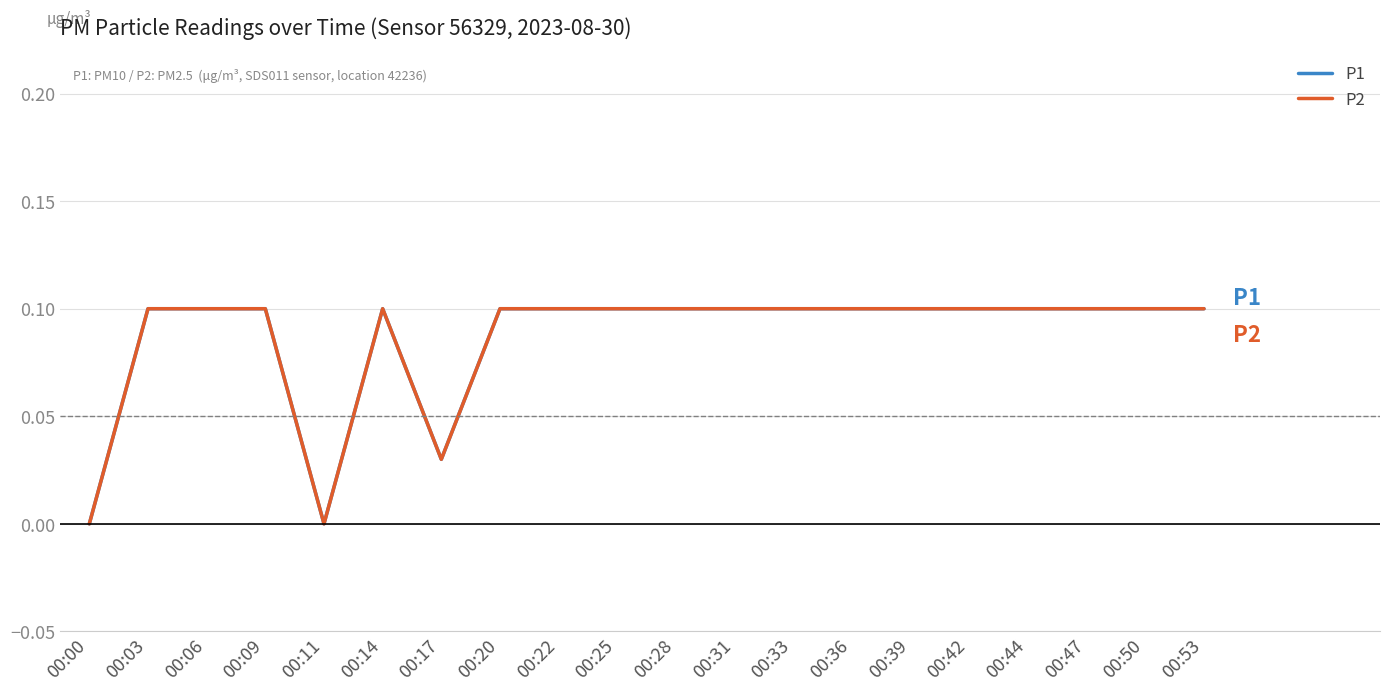

The value of P2 at 00:53 is 0.1. True or false?

True